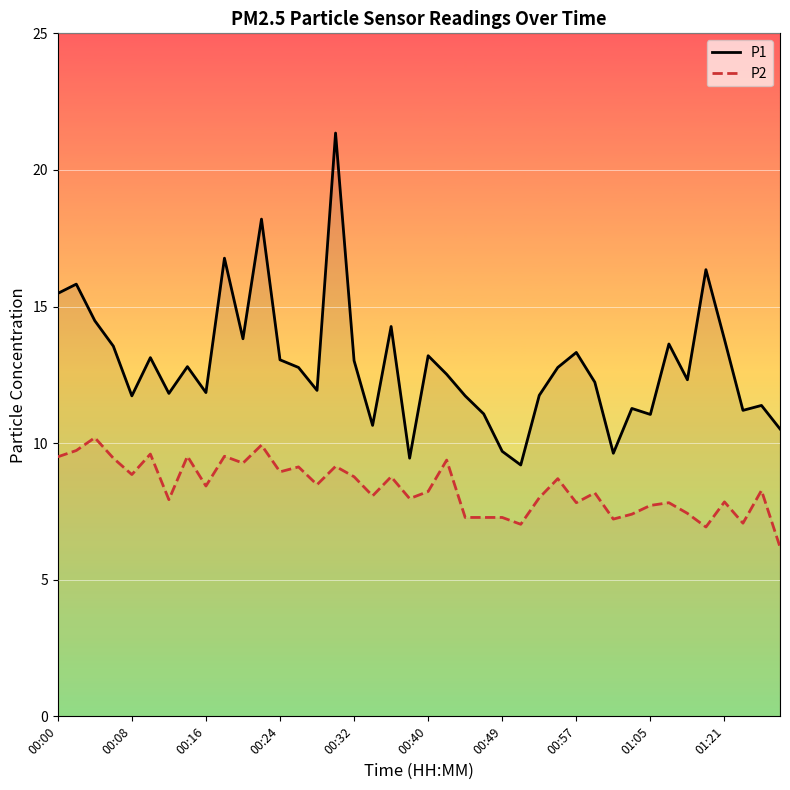

At which category is the sum across all series the highest?

15